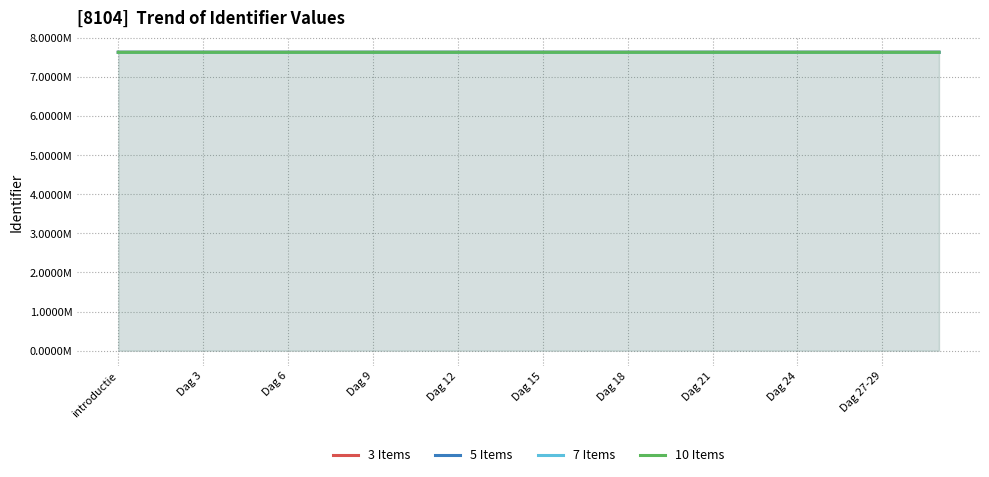

What is the smallest value displayed?

7625576.0